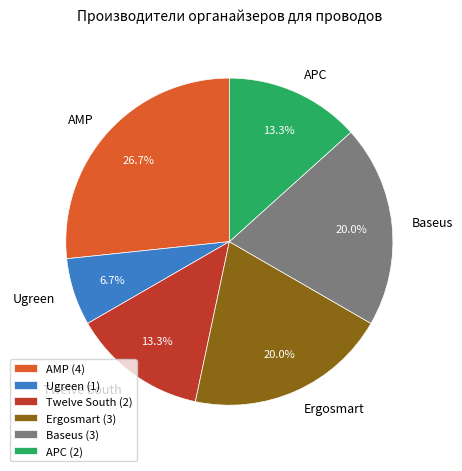

What percentage is the Baseus slice, to the nearest percent?

20%